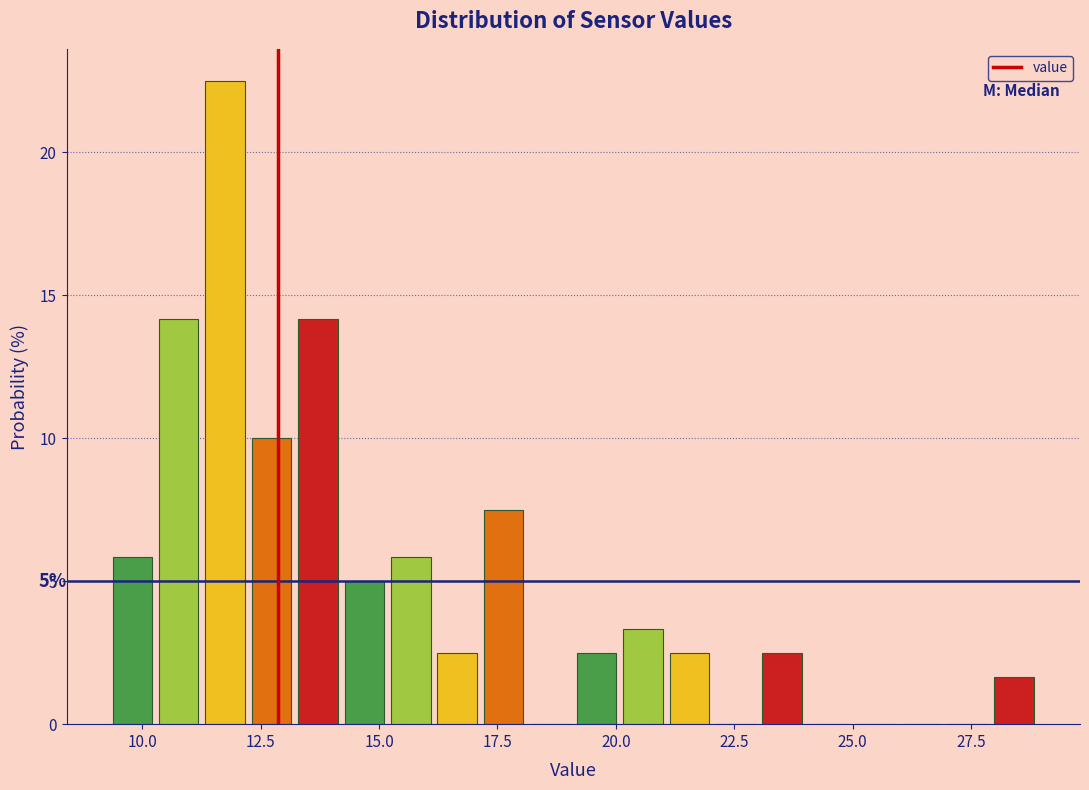

Around what value on the x-axis is the tallest bar? Give the approximate position of its centre, as read against the axis.

12.0